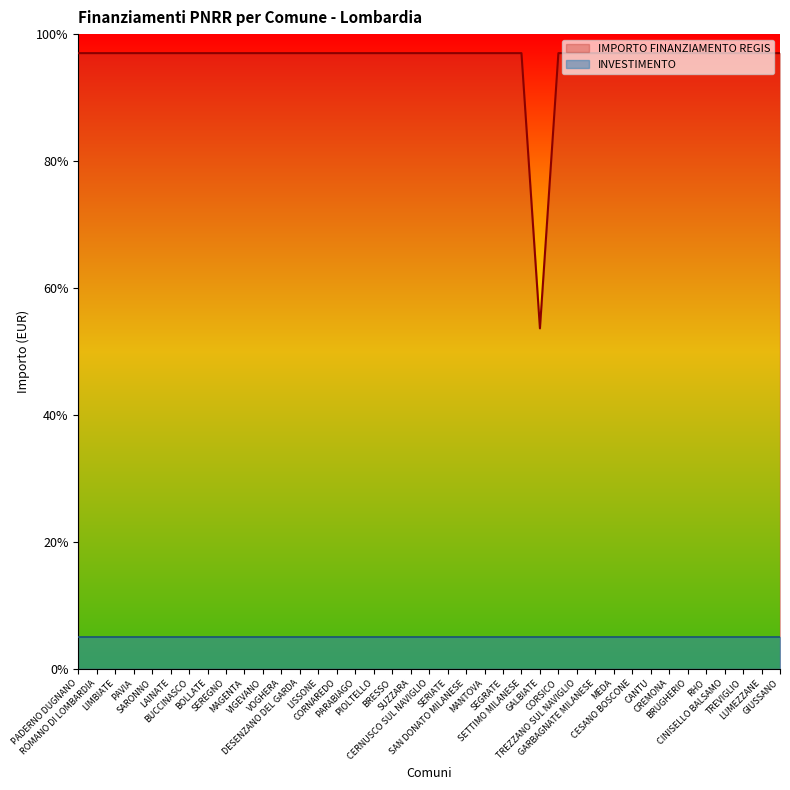

What is the label of the 36th point from the right?

PAVIA